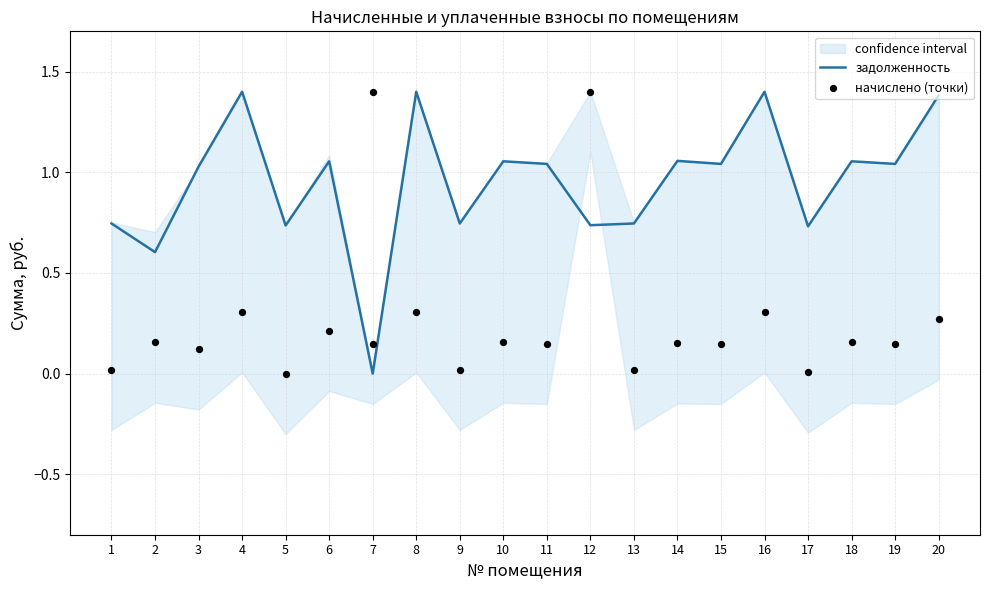

Which series has the largest total across all categories?

задолженность